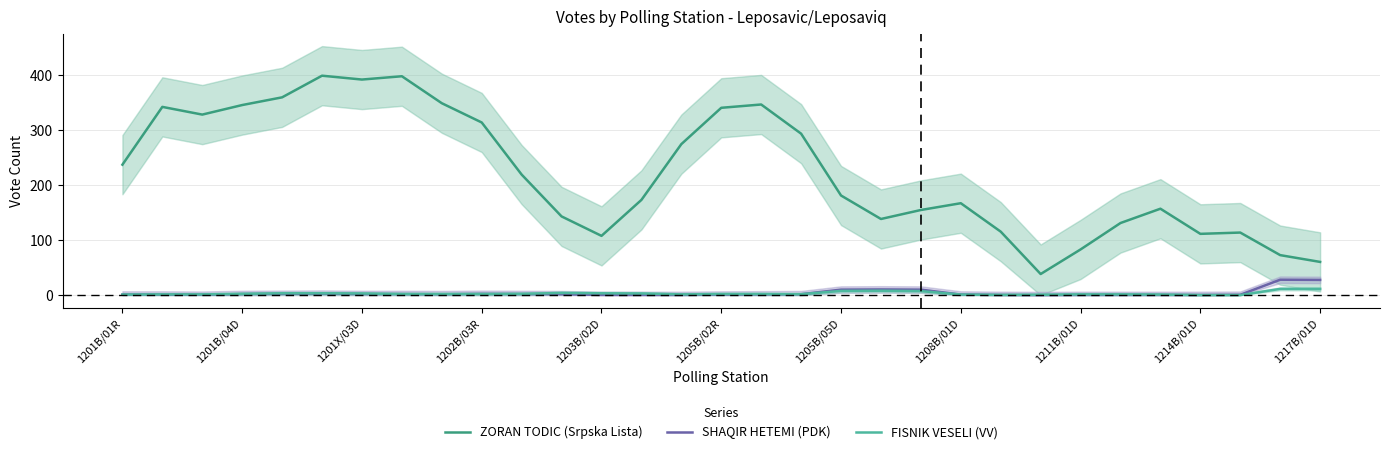

Rank the series by their maximum value, from highest to lowest.

ZORAN TODIC (Srpska Lista), SHAQIR HETEMI (PDK), FISNIK VESELI (VV)